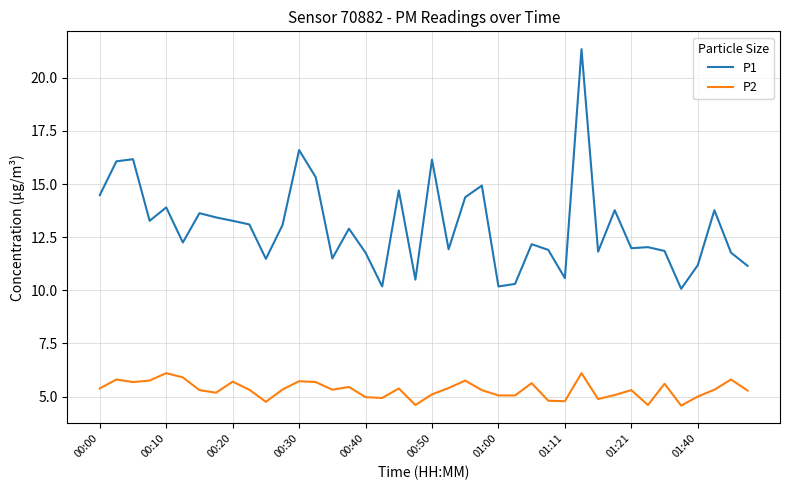

What is the difference between the maximum and minimum values in the P2 series?

1.5